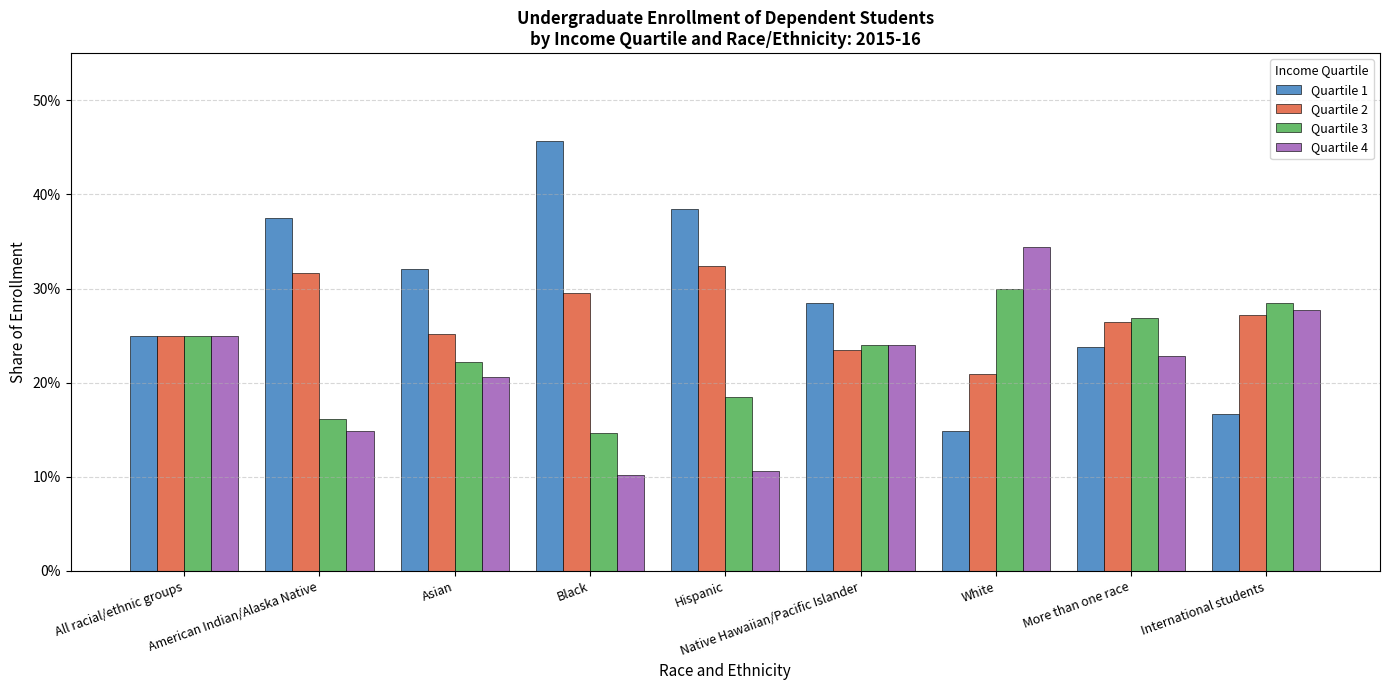

Which series has the widest spread of values?

Quartile 1